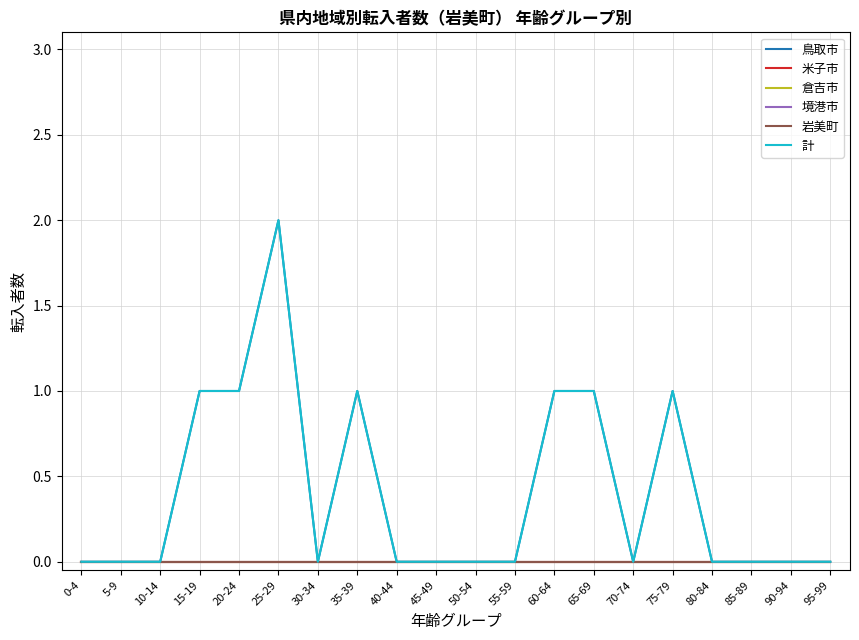

Is this an area chart (filled region under the line)?

No